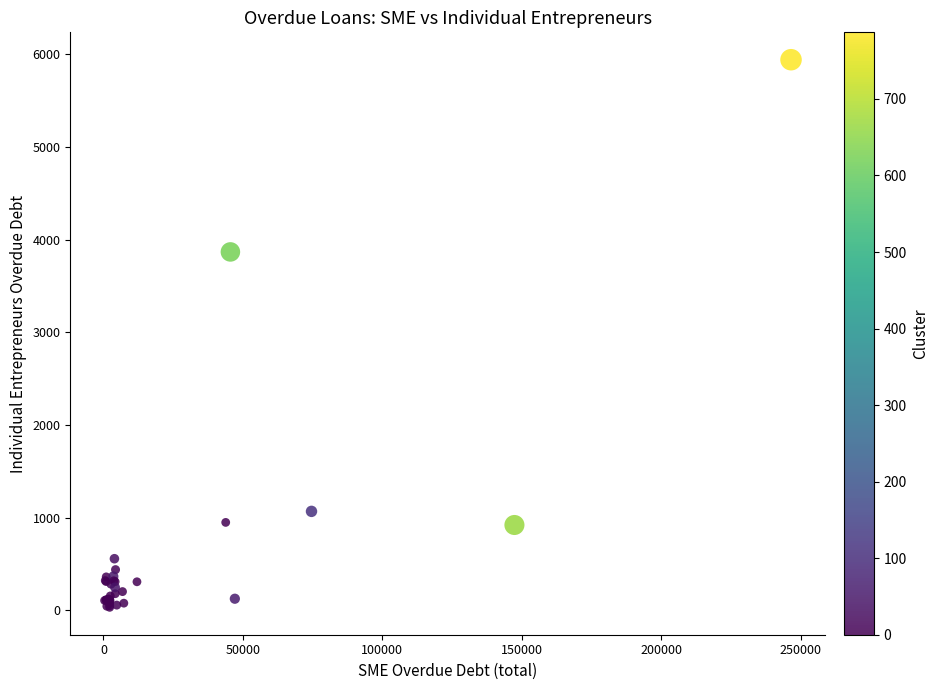

What Y value in the scatter plot is closest to 2987?

3868